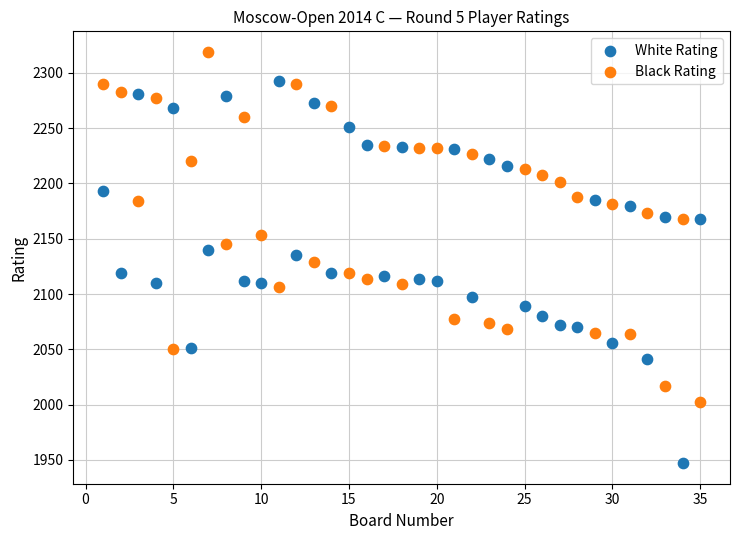

Across all data points, what is the range of Y values (max minus min)?

372